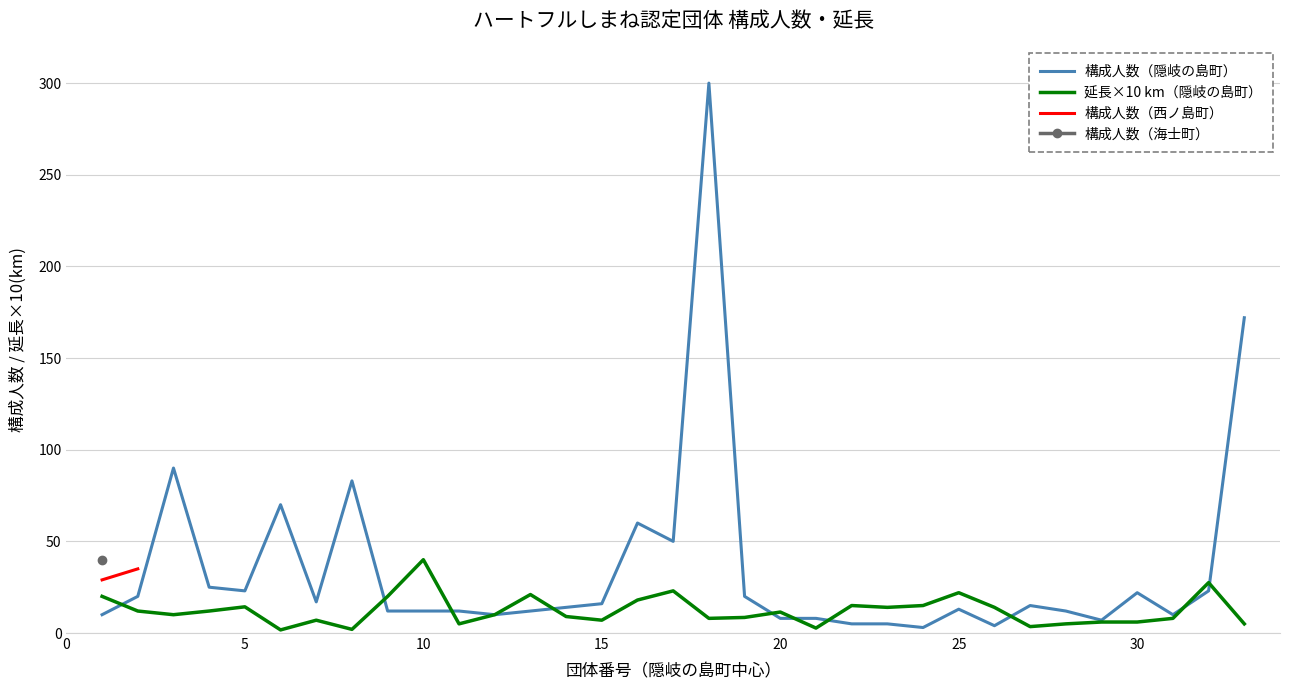

Is it true that 延長×10 km（隠岐の島町） equals 11.4 at 20?

True